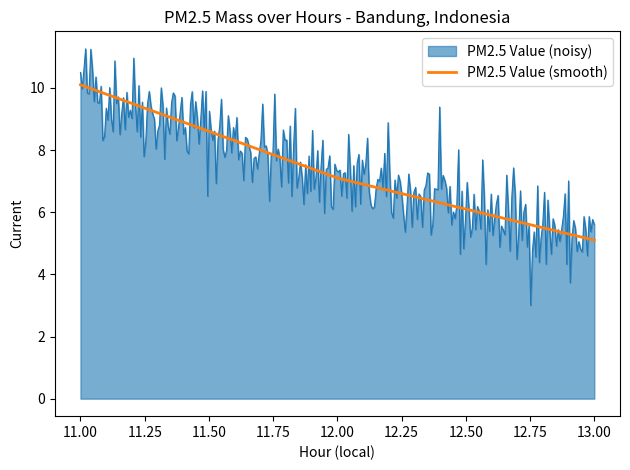

What is the greatest value displayed?

11.3